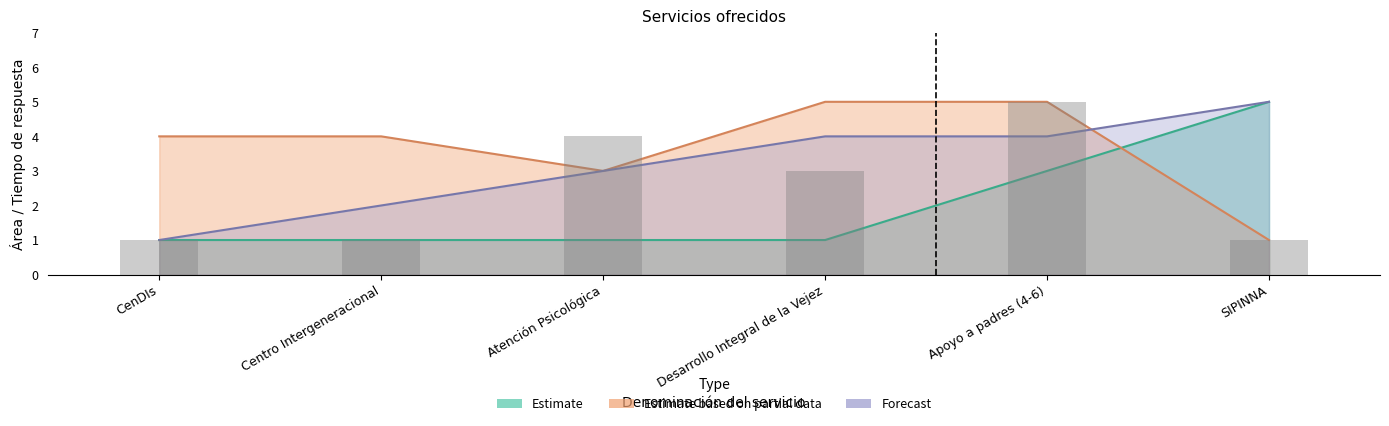

Which series has the largest total across all categories?

Estimate based on partial data